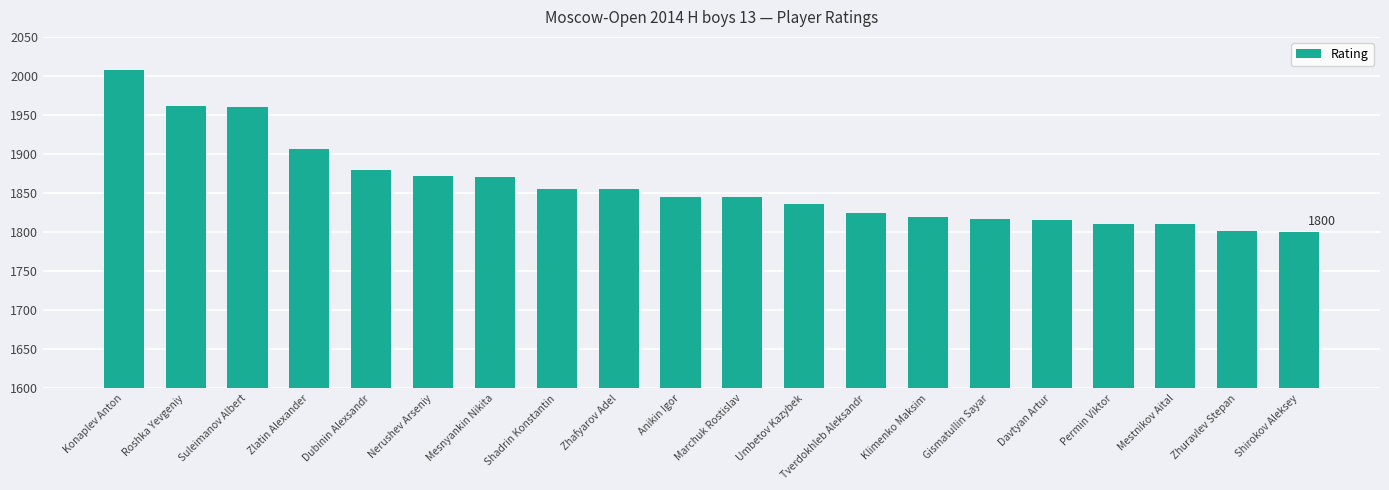

How many distinct data groups are displayed?

1